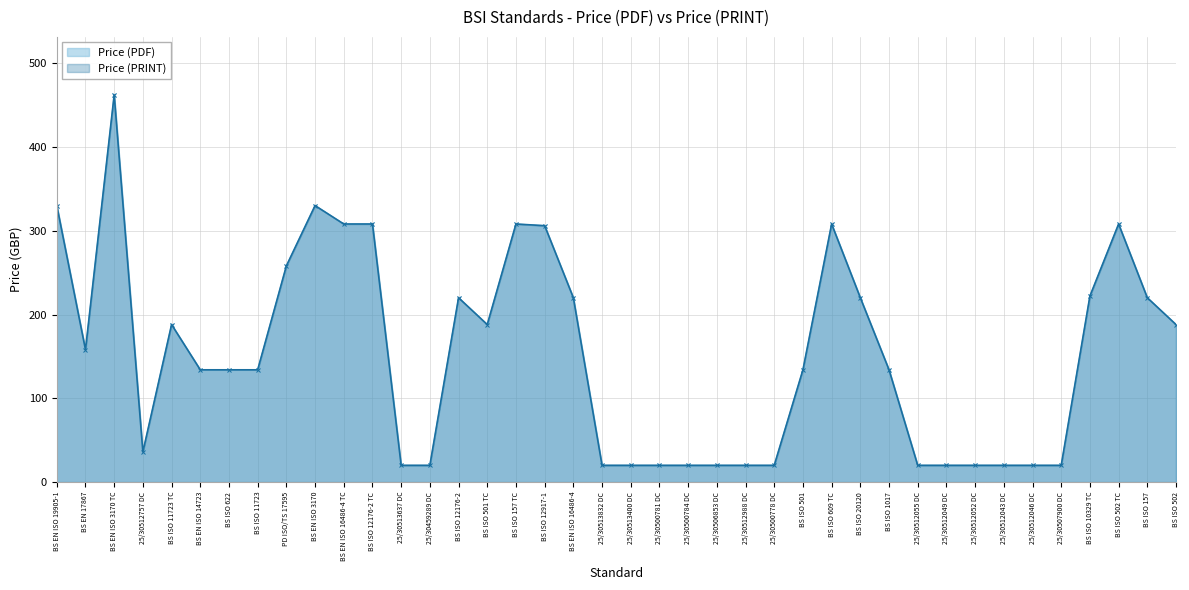

True or false: Price (PDF) has a value of 188 at BS ISO 501 TC.

True